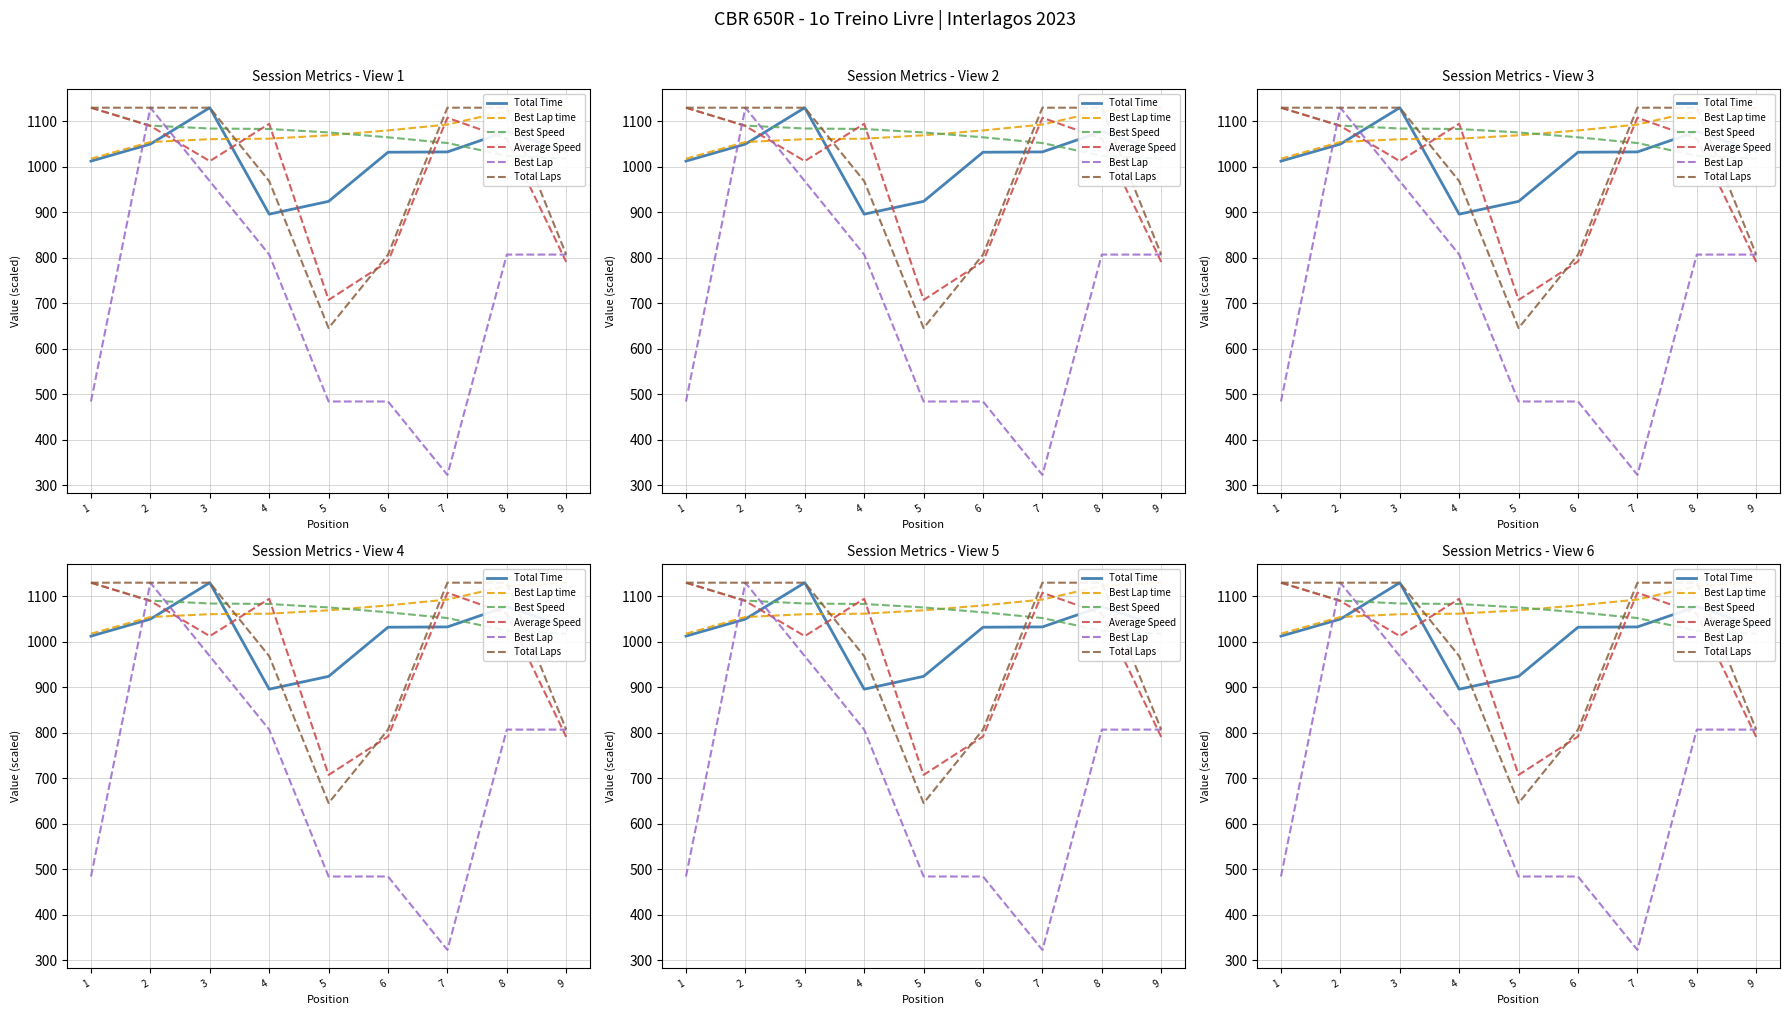

What is the lowest value of the Total Laps series?

645.5